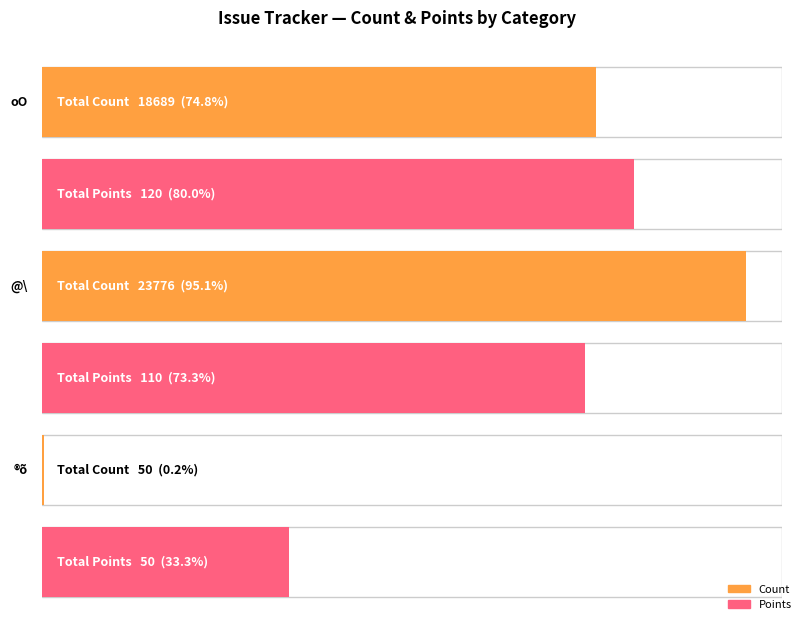

What are all the series names shown in the legend?

Count, Points